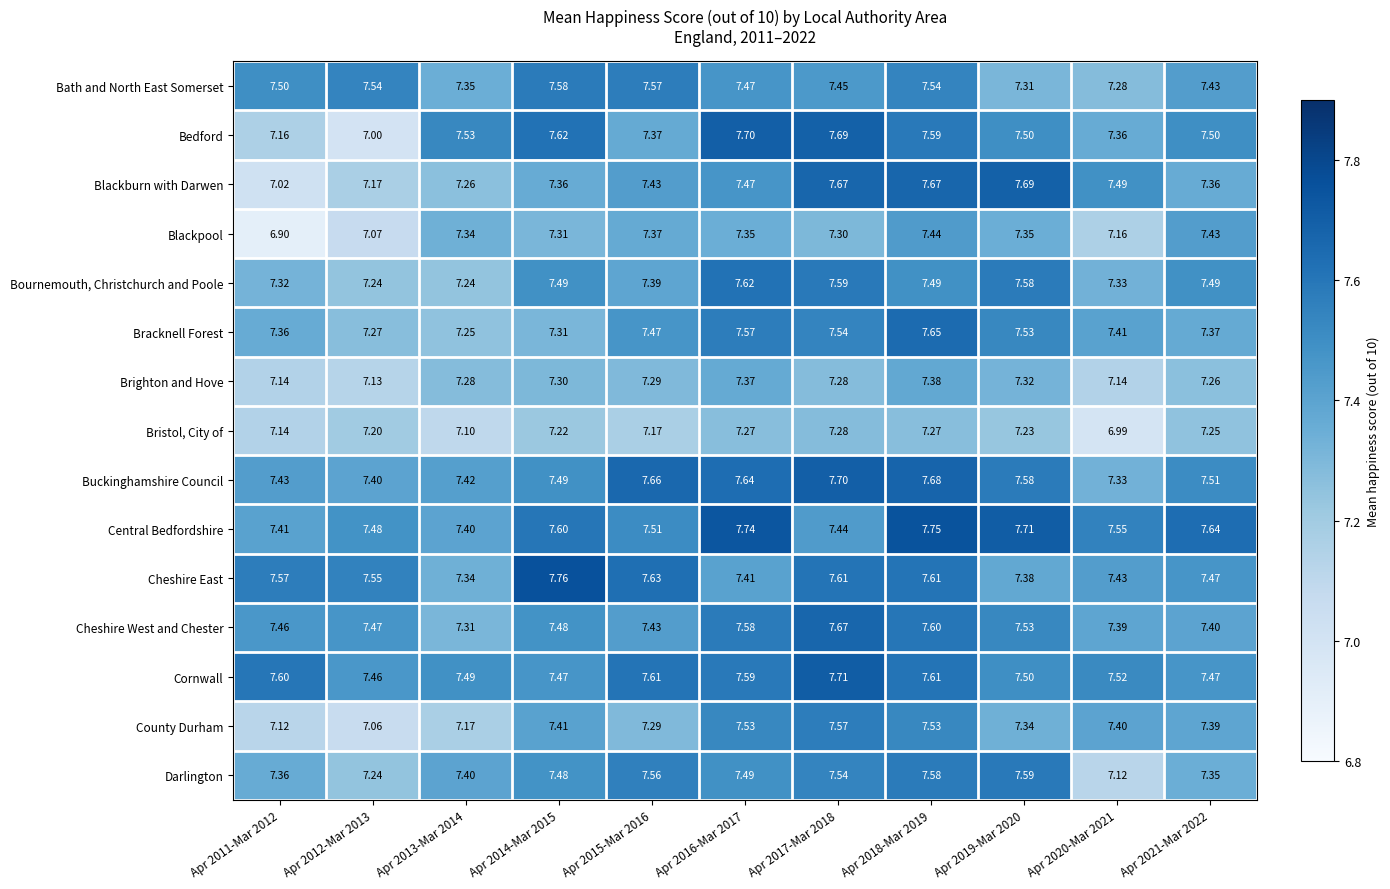

Which series changed the most between Apr 2012-Mar 2013 and Apr 2015-Mar 2016?

Bedford